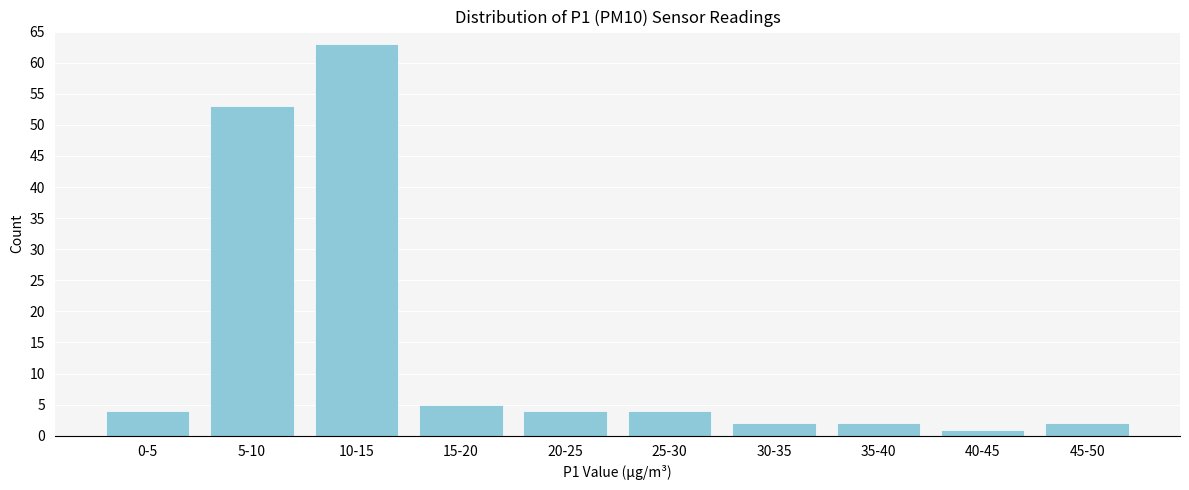

Reading left to right, list all the values displayed in this chart.

4	53	63	5	4	4	2	2	1	2